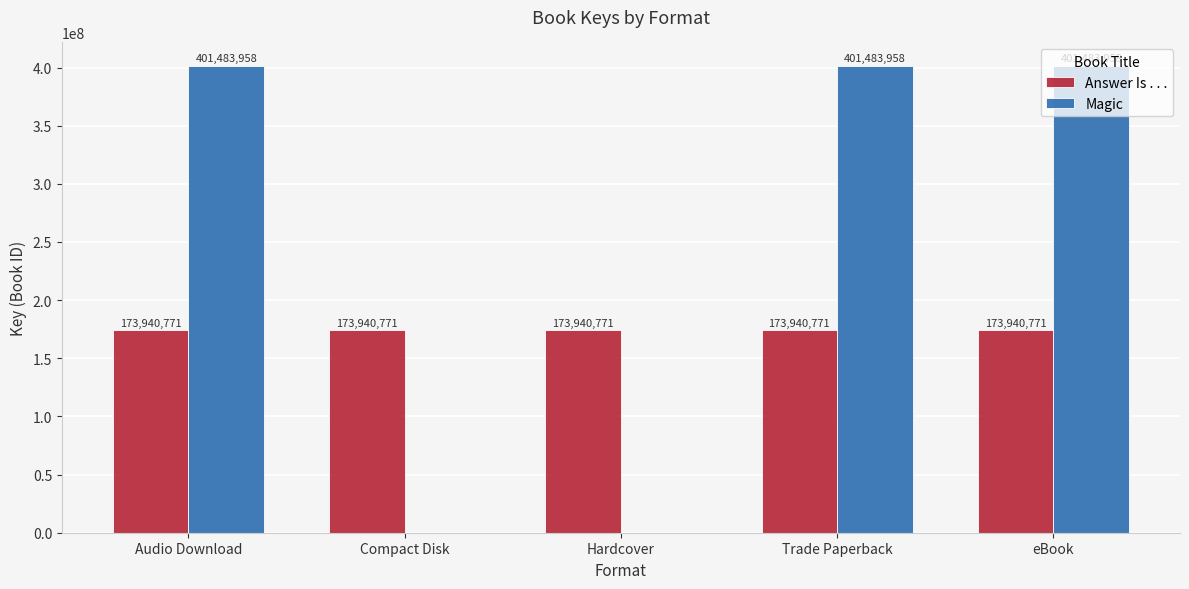

The value of Magic at Compact Disk is 0. True or false?

True